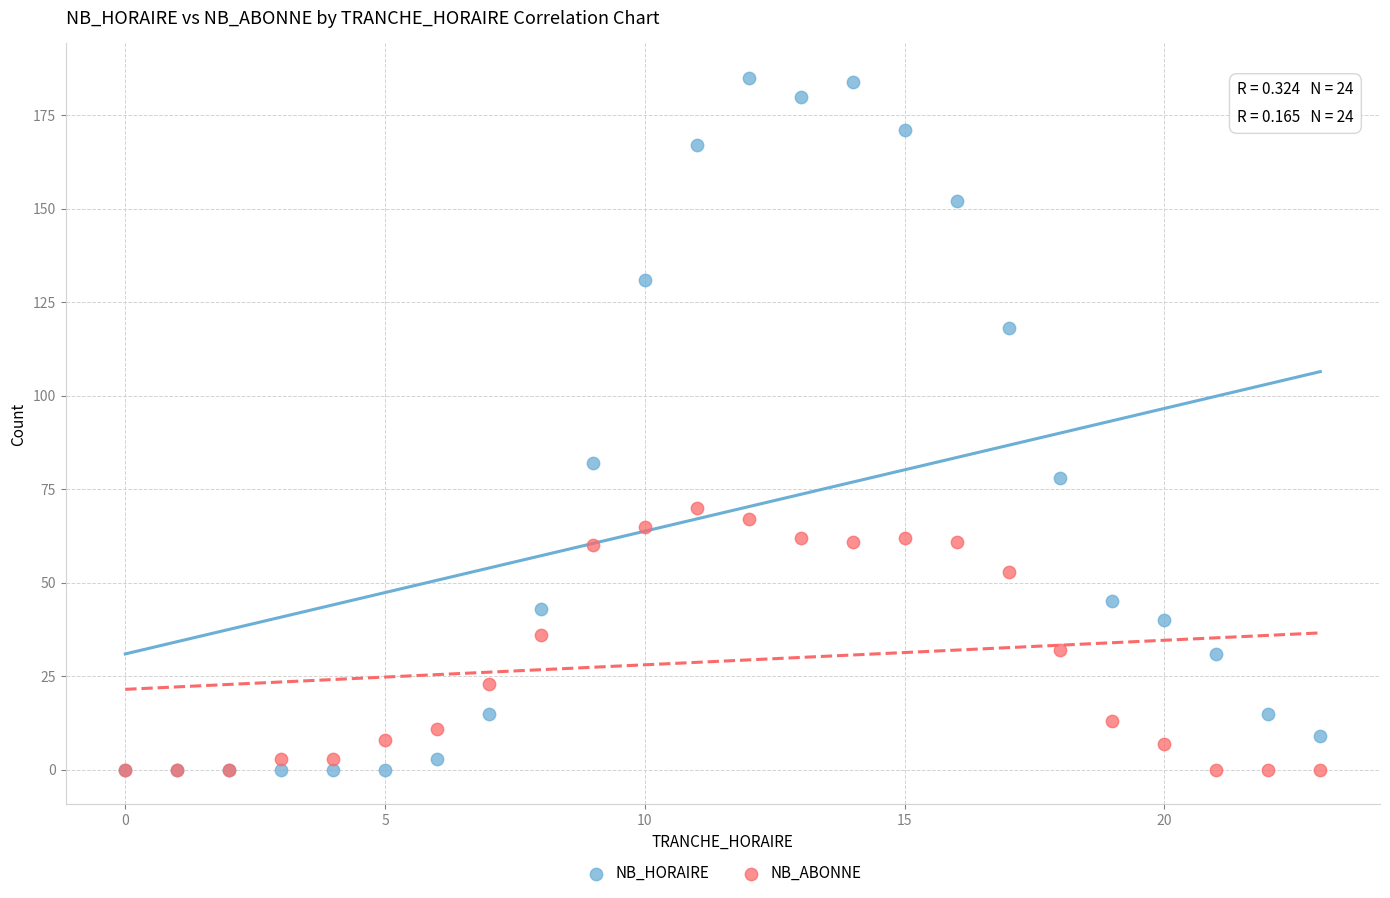

In the NB_HORAIRE series, what Y value is closest to 92?

82